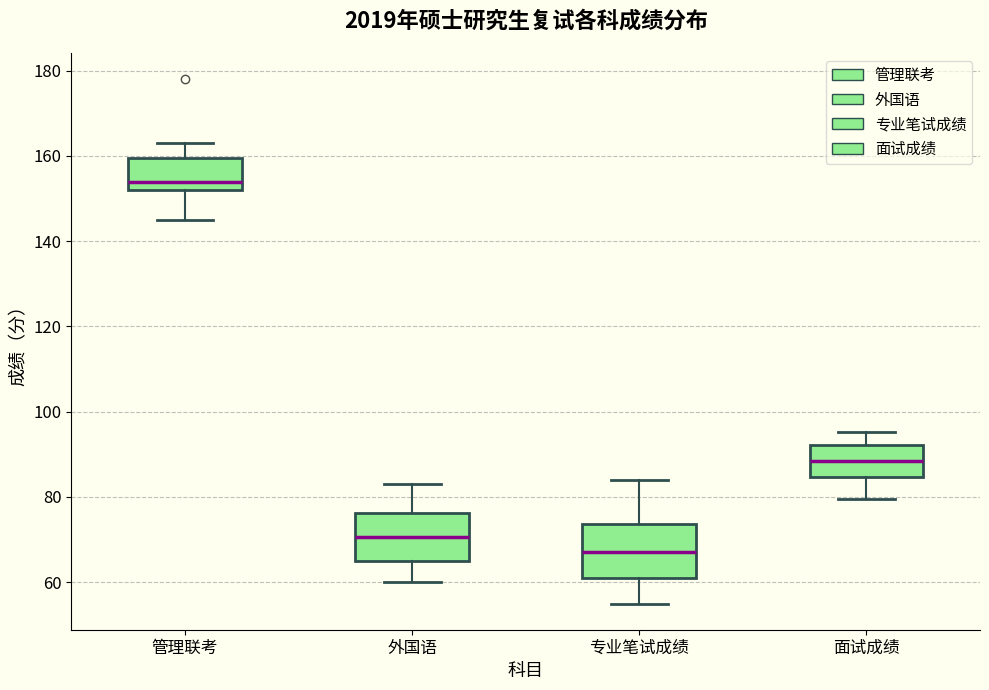

Where does the lower whisker of the box for 专业笔试成绩 end on the y-axis? The values are not printed on the chart, so give them approximately, as read against the axis.

56